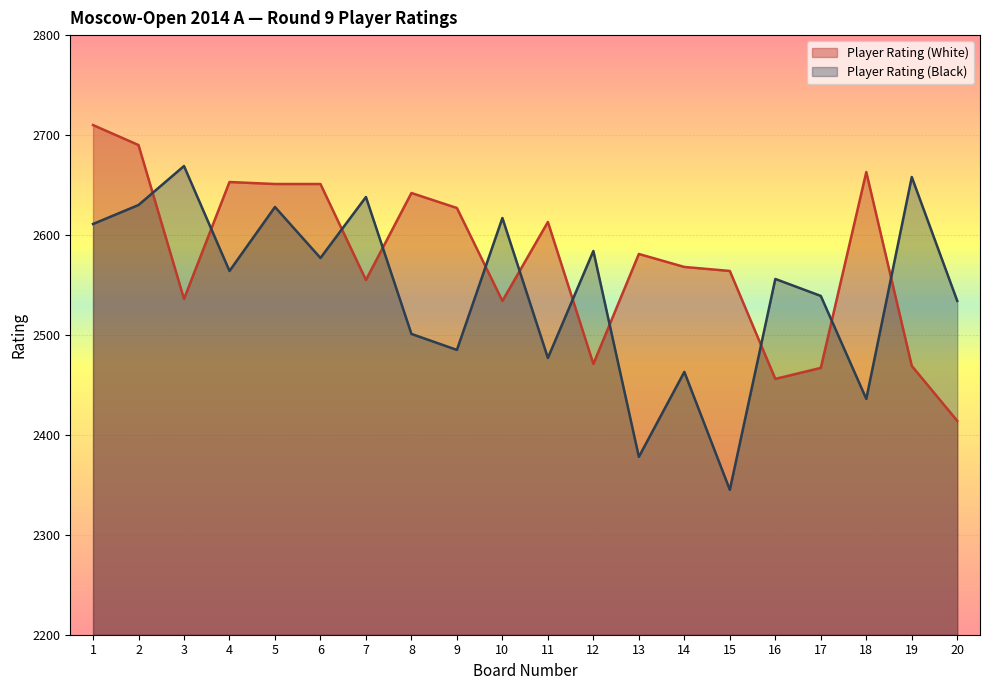

What is the sum of the Player Rating (White) values at 9 and 18?

5290